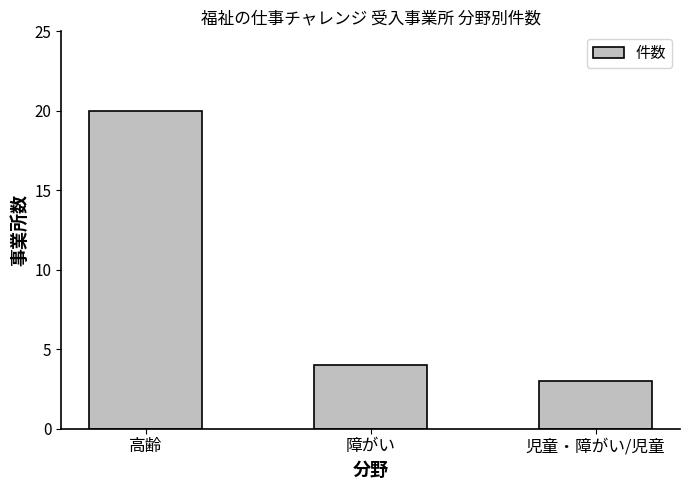

What is the sum of the values at 児童・障がい/児童 and 高齢?

23